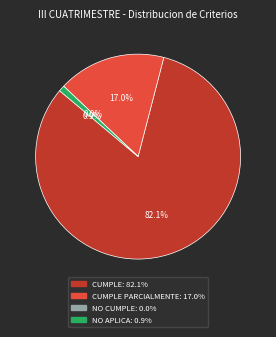

Which category accounts for the majority?

CUMPLE